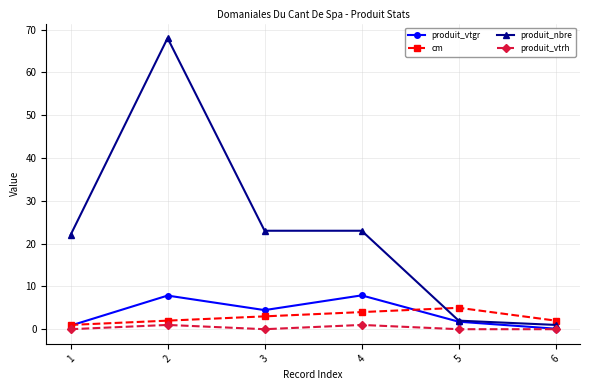

Reading right to left, transcribe all the data shown in this chart.

produit_vtgr: 0.1	1.8	7.9	4.5	7.9	0.8
cm: 2.0	5.0	4.0	3.0	2.0	1.0
produit_nbre: 1.0	2.0	23.0	23.0	68.0	22.0
produit_vtrh: 0.0	0.0	1.0	0.0	1.0	0.0